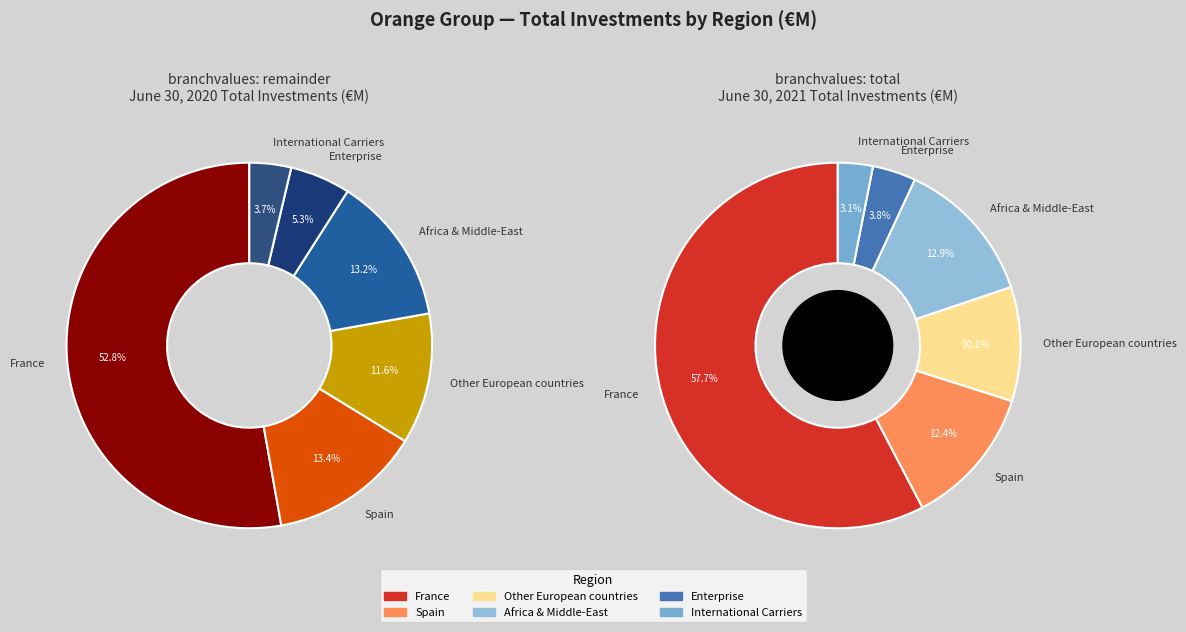

To the nearest percent, what percentage of the pie is Spain?

13%